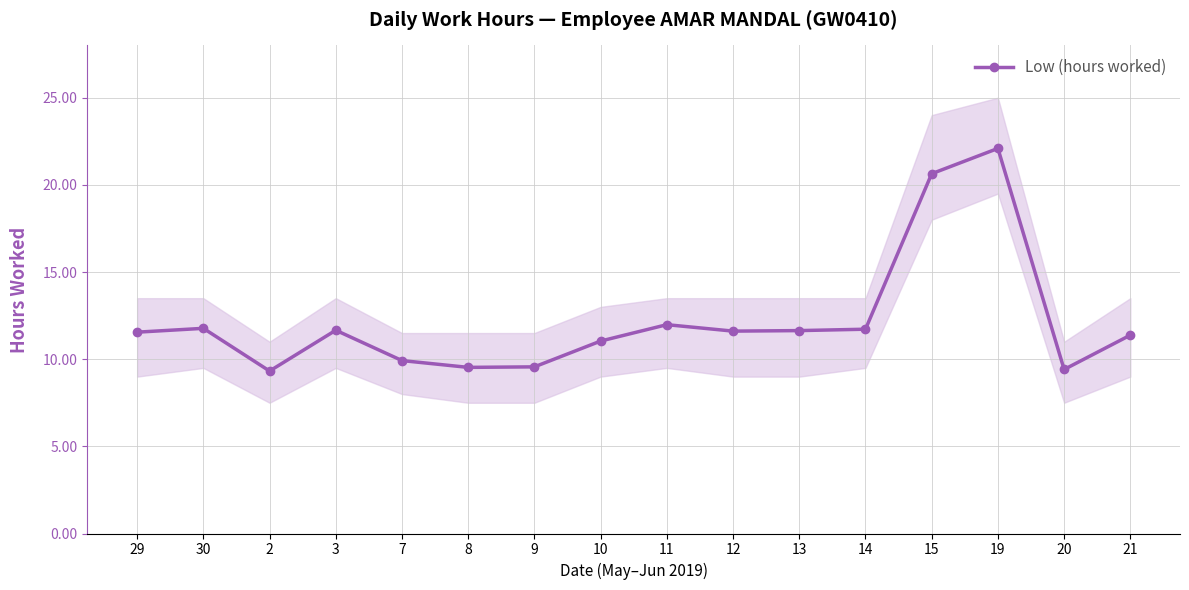

What position from the right is 19?

3